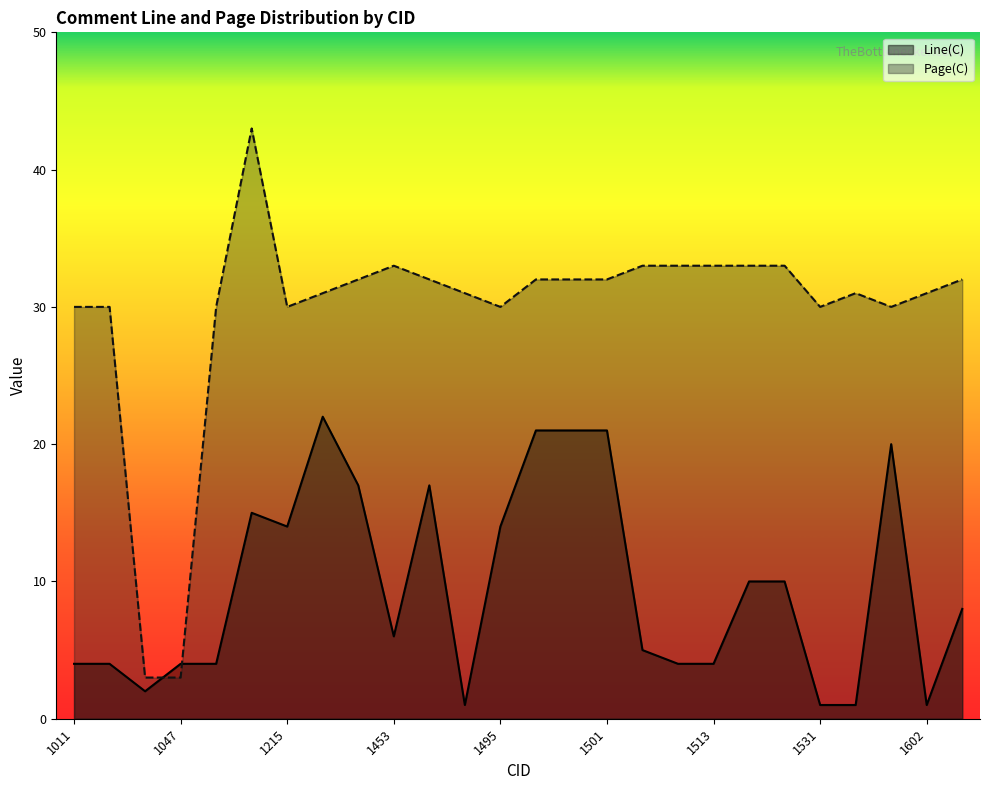

At which label is Page(C) closest to 23?

1011